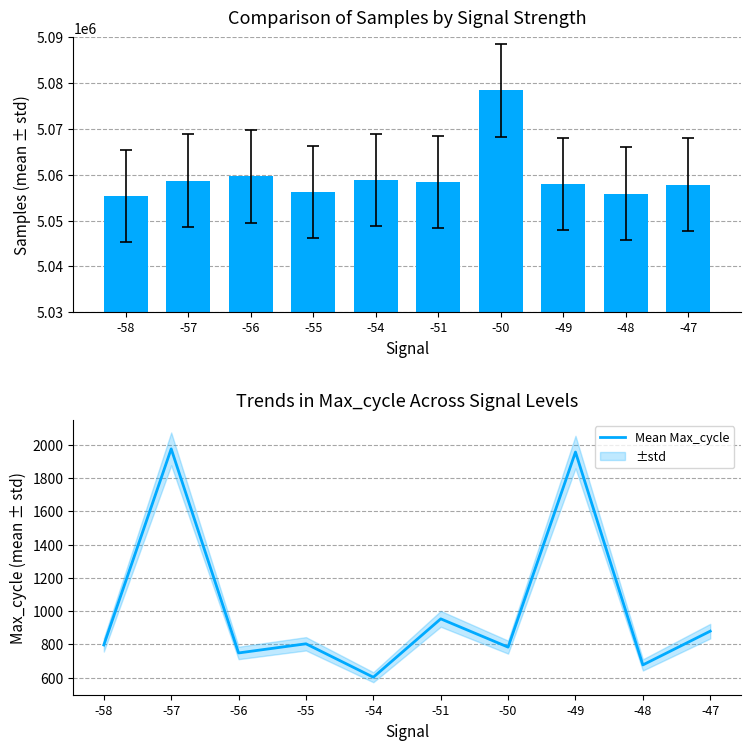

Count the number of categories in the chart.

10